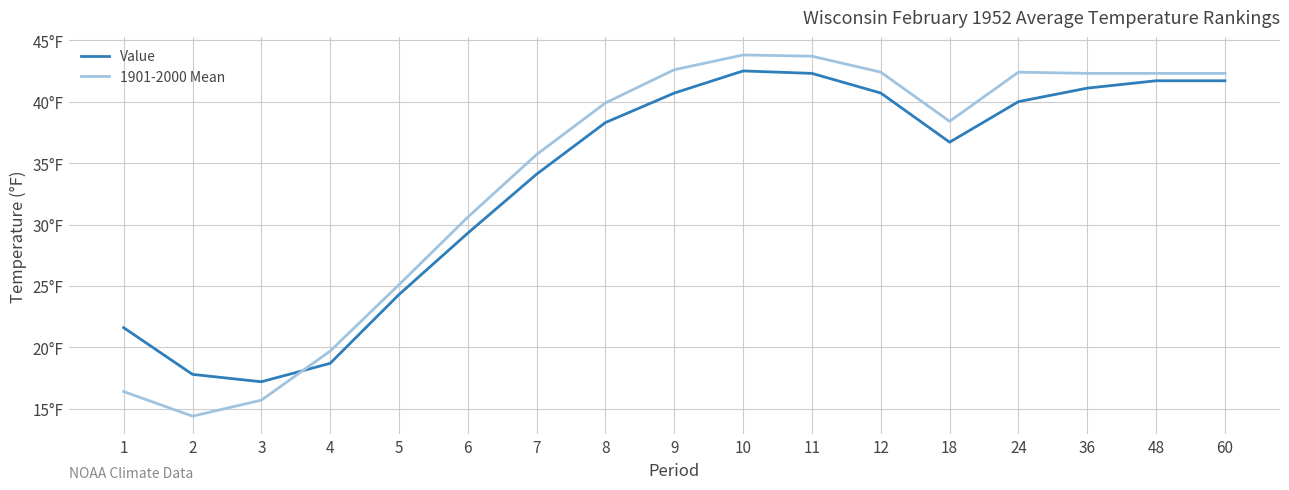

What are all the series names shown in the legend?

Value, 1901-2000 Mean